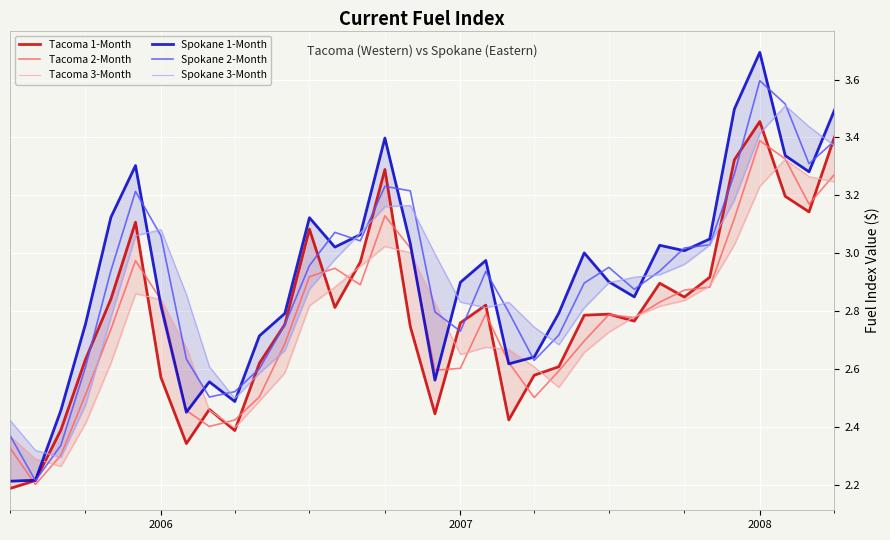

Which category has the highest value in the Spokane 2-Month series?

2008